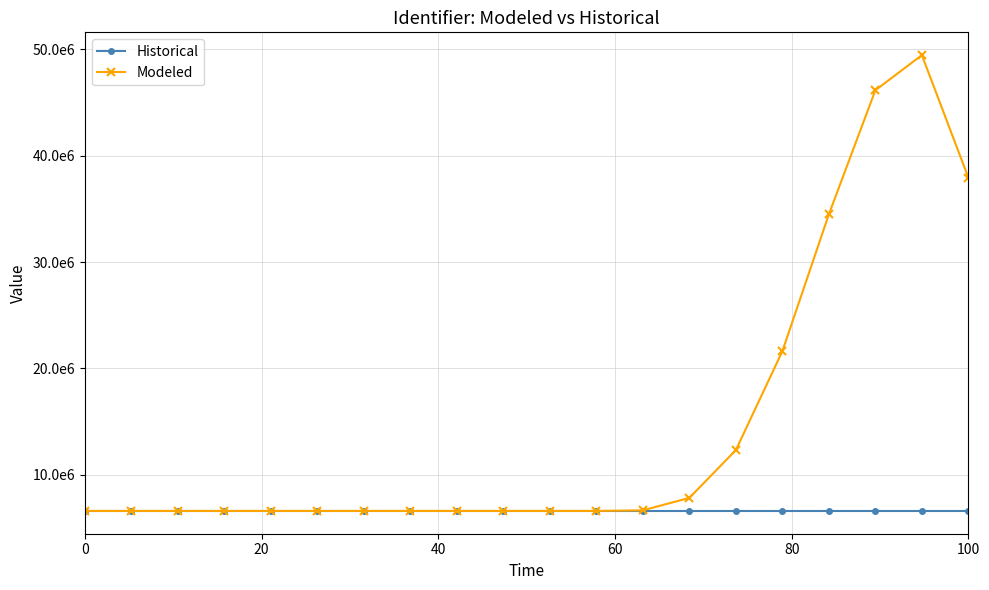

List the series in order of their peak value, lowest first.

Historical, Modeled